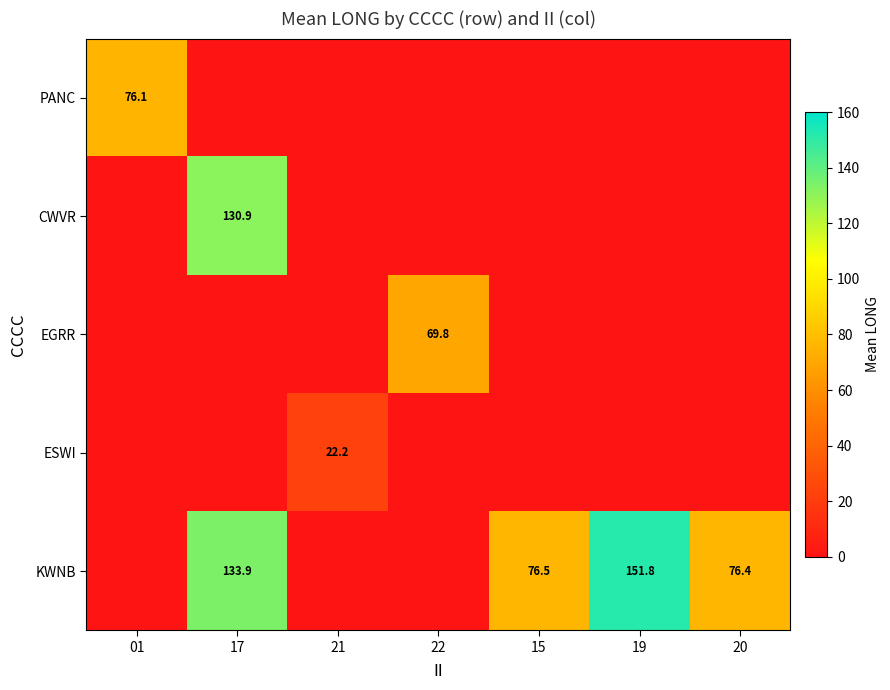

The KWNB series shows 42.5 at 17. True or false?

False